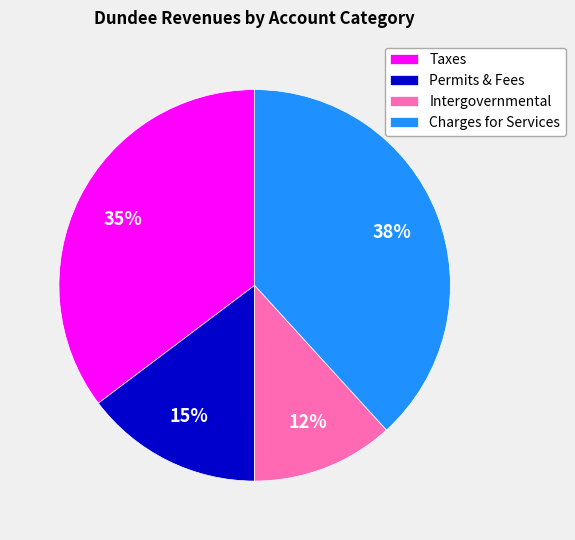

Rank the categories by value from highest to lowest.

Charges for Services, Taxes, Permits & Fees, Intergovernmental